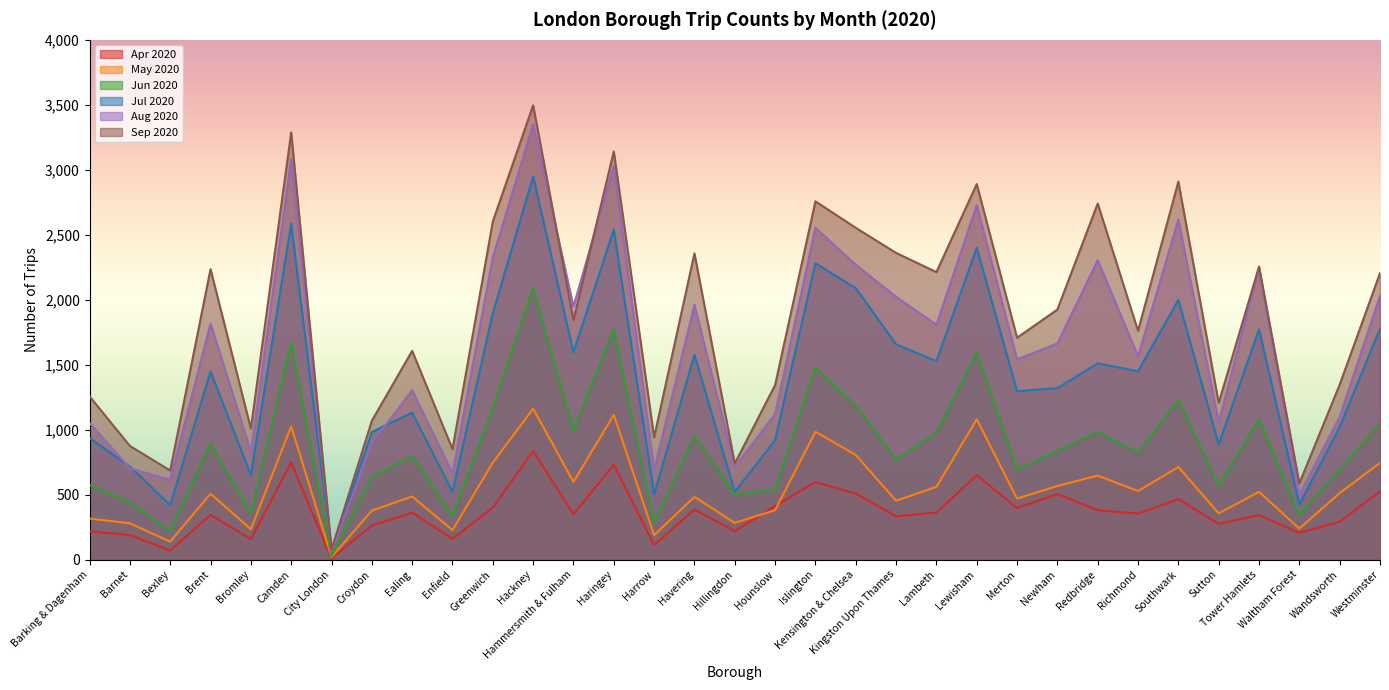

Which series changed the most between Haringey and Islington?

Aug 2020